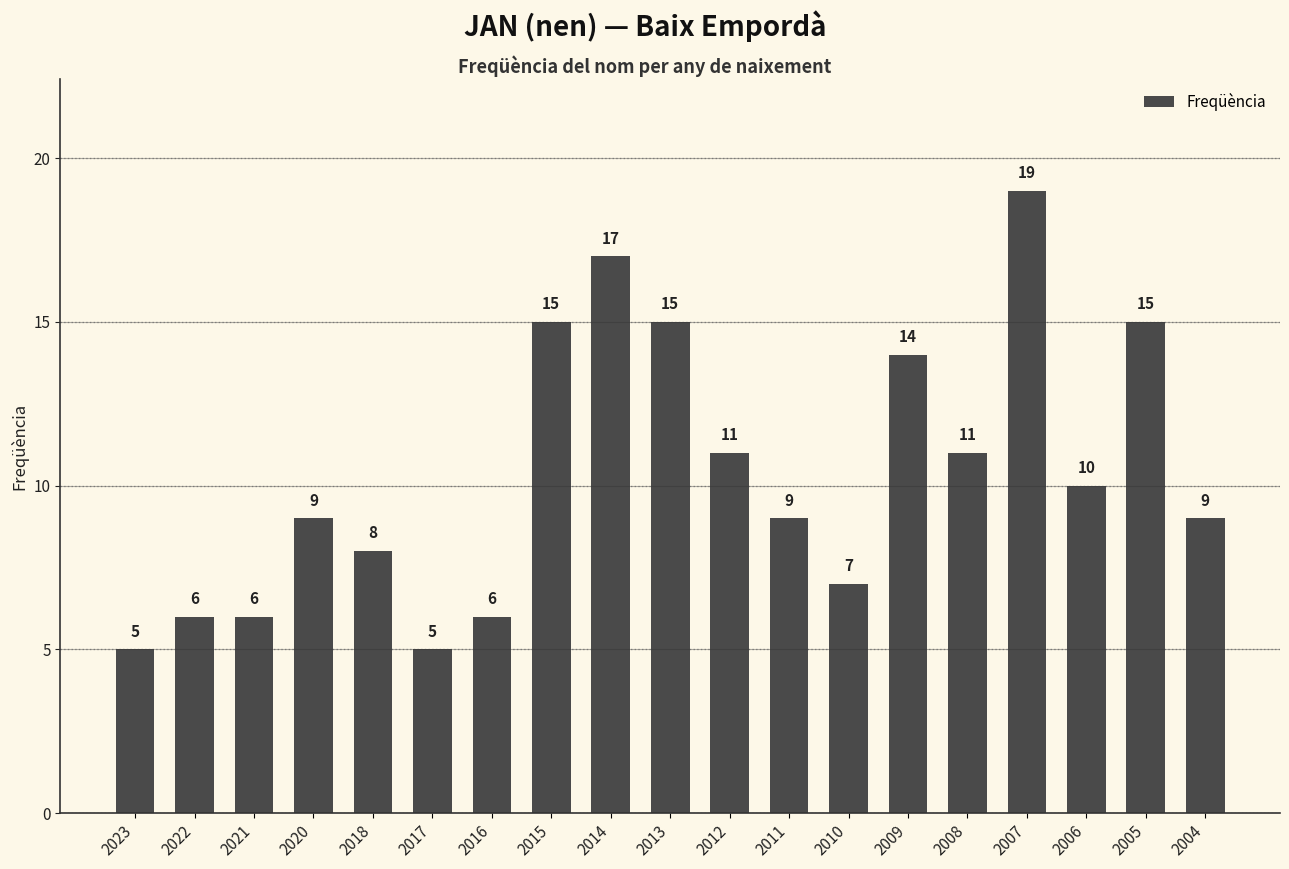

Which label corresponds to the largest value in the chart?

2007